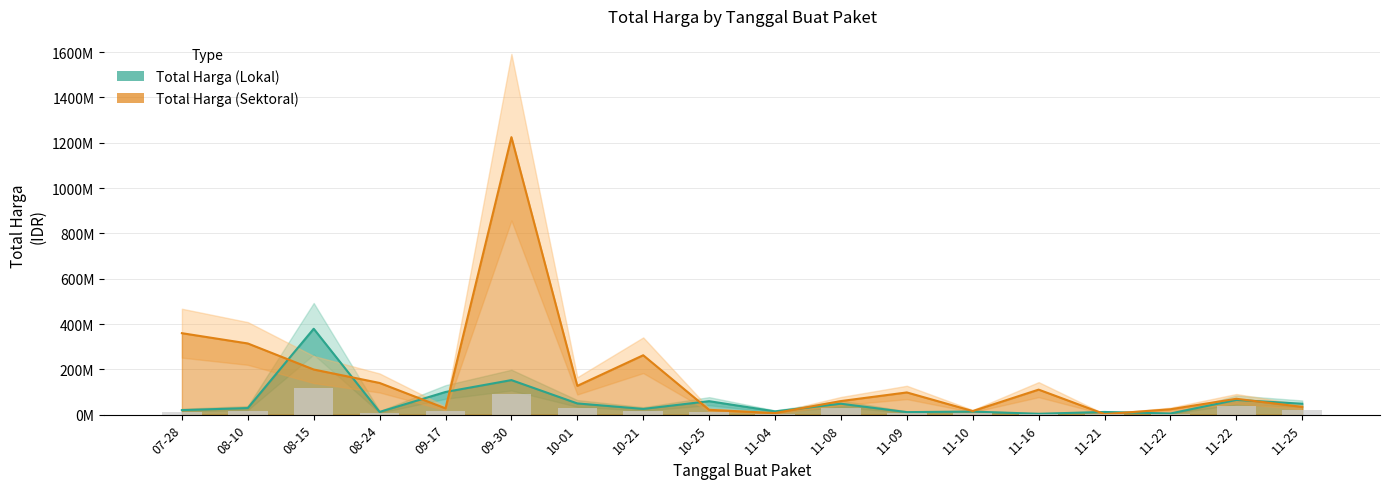

How many distinct data groups are displayed?

2